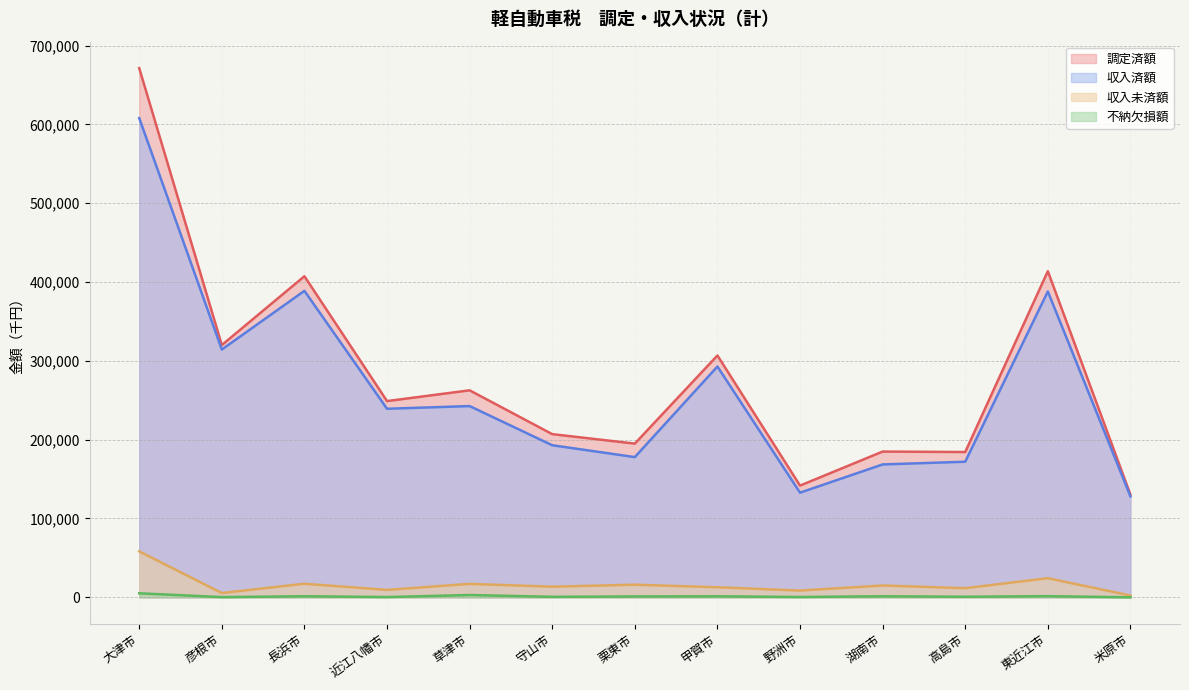

How many data points does each series have?

13